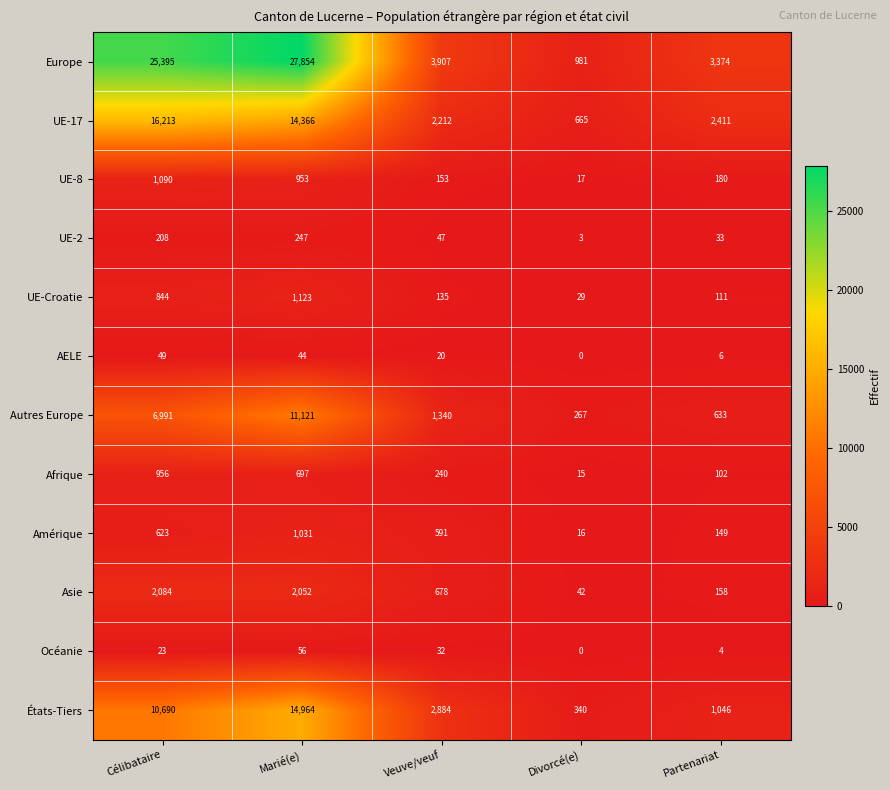

At which label does UE-Croatie first exceed 135?

Célibataire